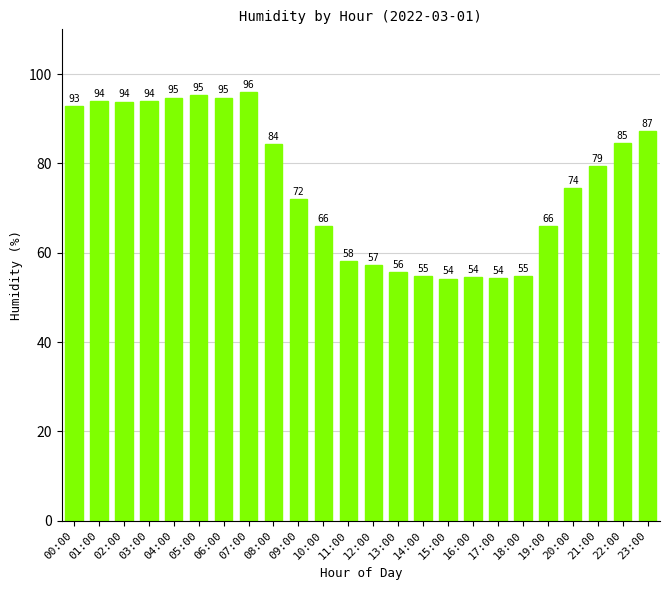

What is the difference between the second highest and minimum values?

41.1